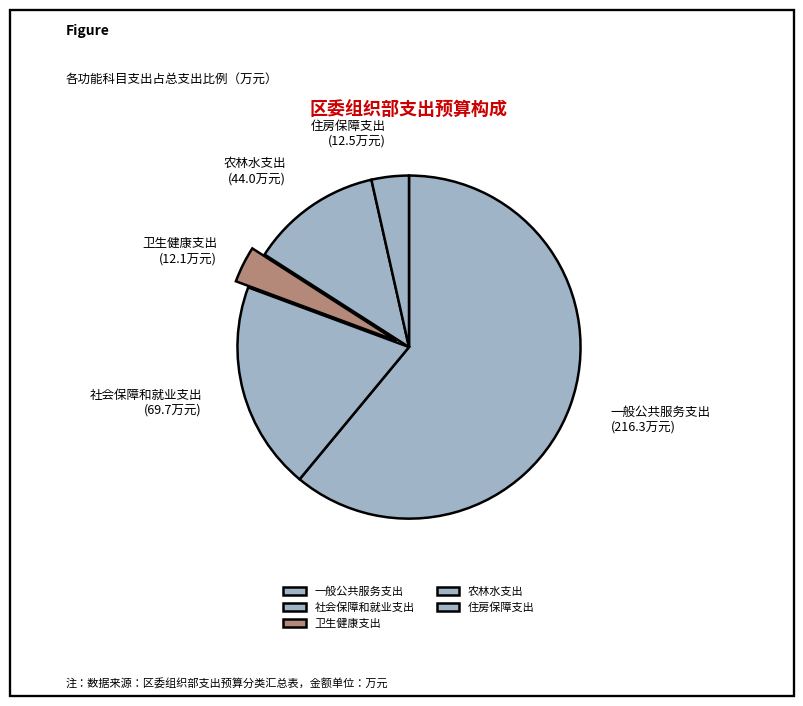

Between 社会保障和就业支出 and 农林水支出, which is larger?

社会保障和就业支出